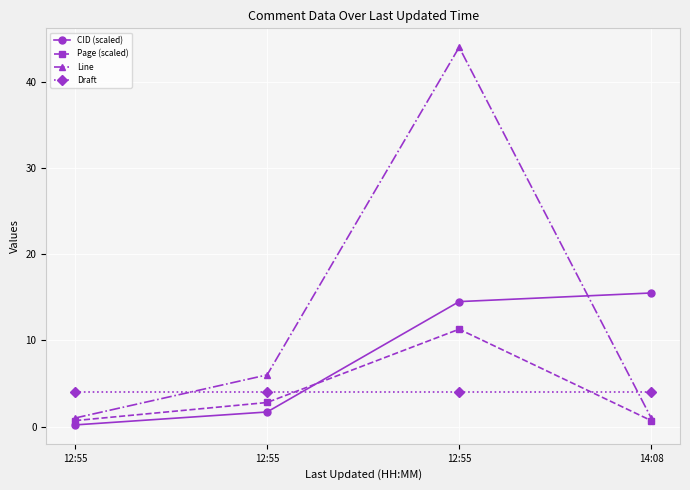

Is this an area chart (filled region under the line)?

No